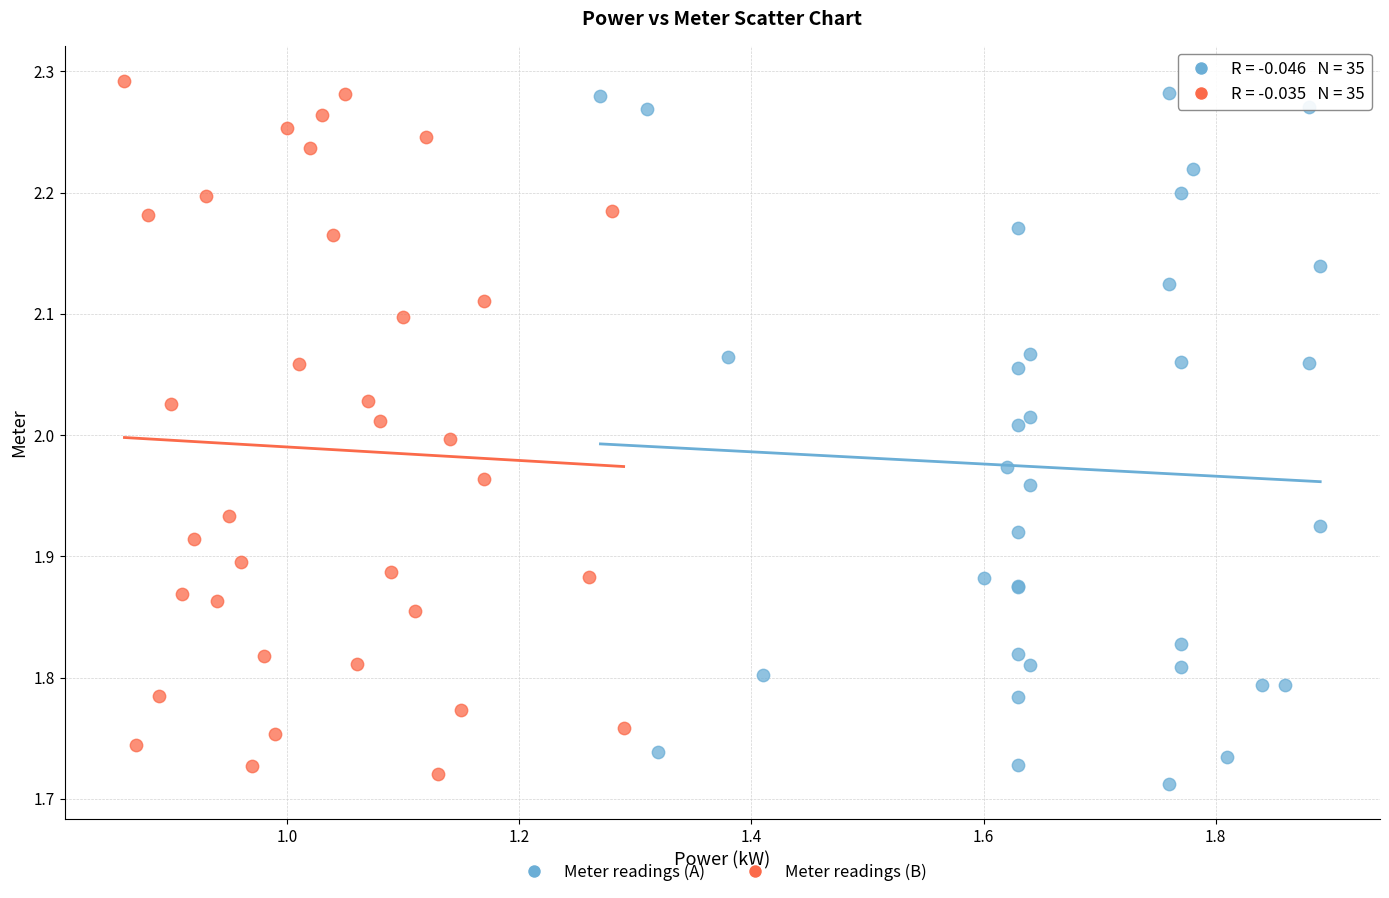

What are all the series names shown in the legend?

Meter readings (A), Meter readings (B)